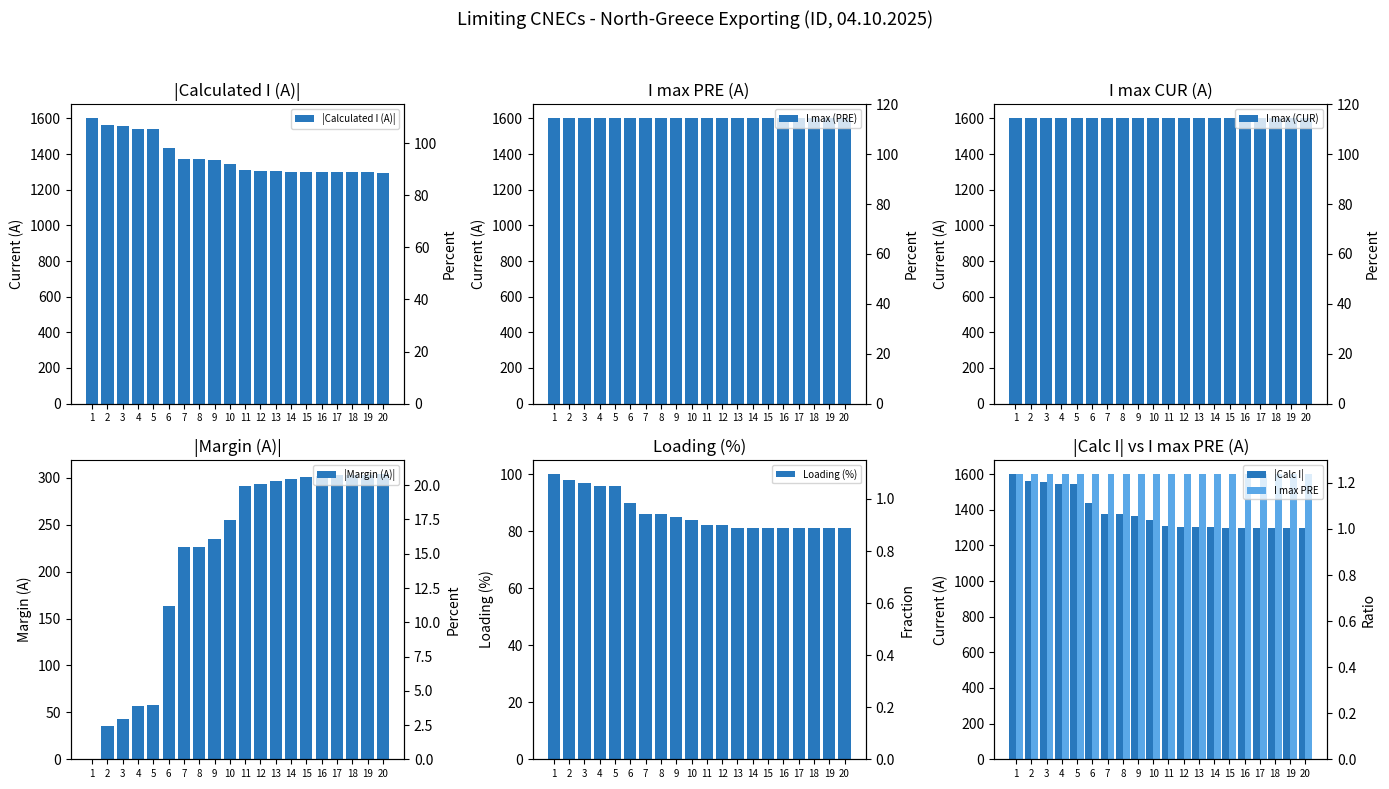

Between 20 and 4, which is larger?

4